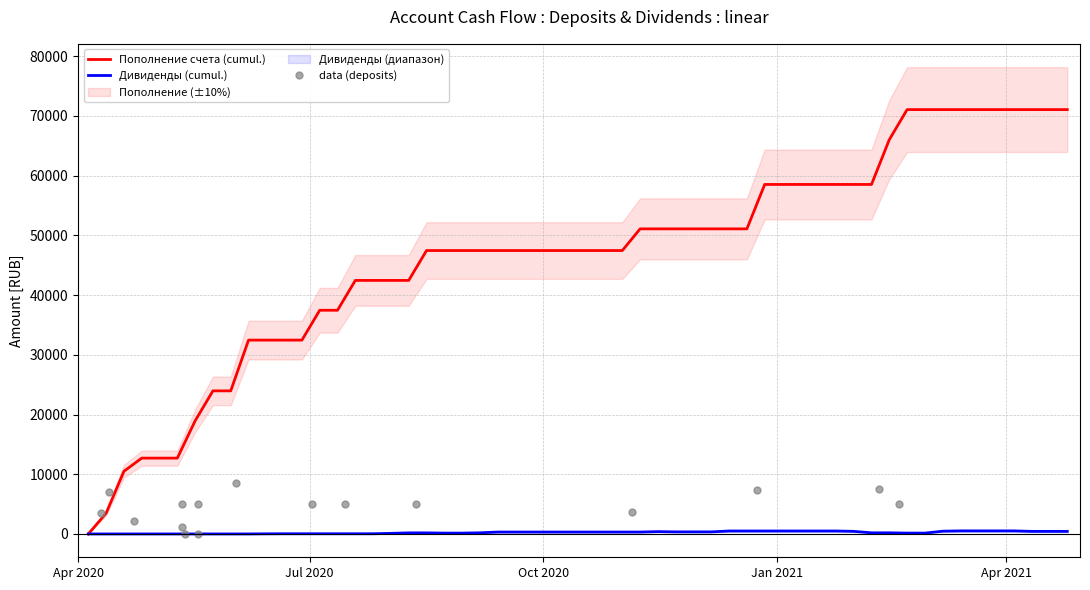

What is the minimum value shown in the chart?

17.3